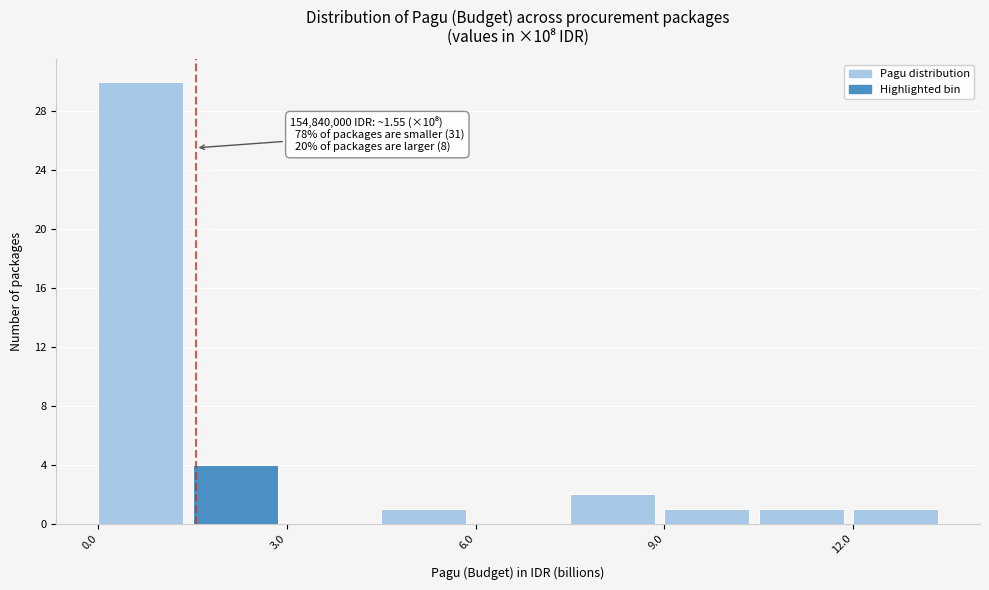

Read against the x-axis, roughly where is the centre of the tallest bar?

0.5